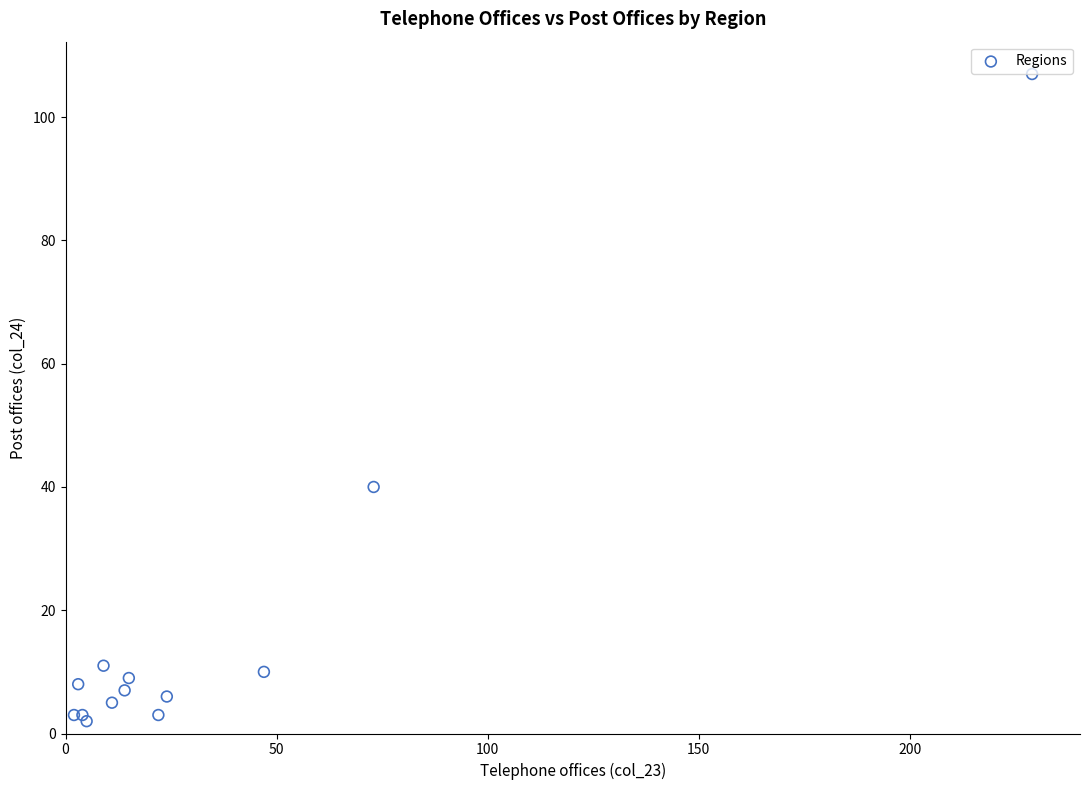

What Y value in the scatter plot is closest to 54?

40